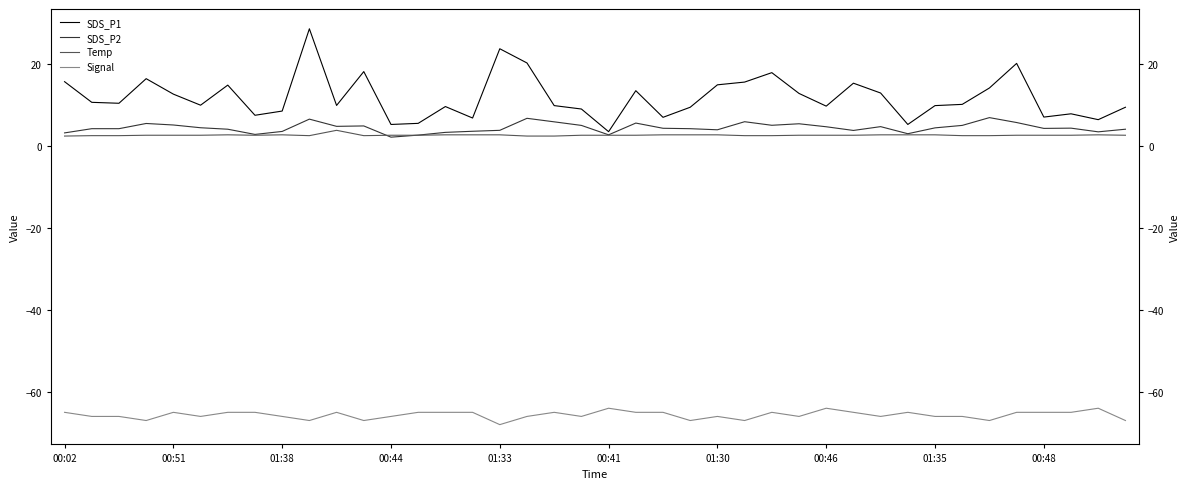

True or false: Temp and SDS_P1 intersect in this chart.

False